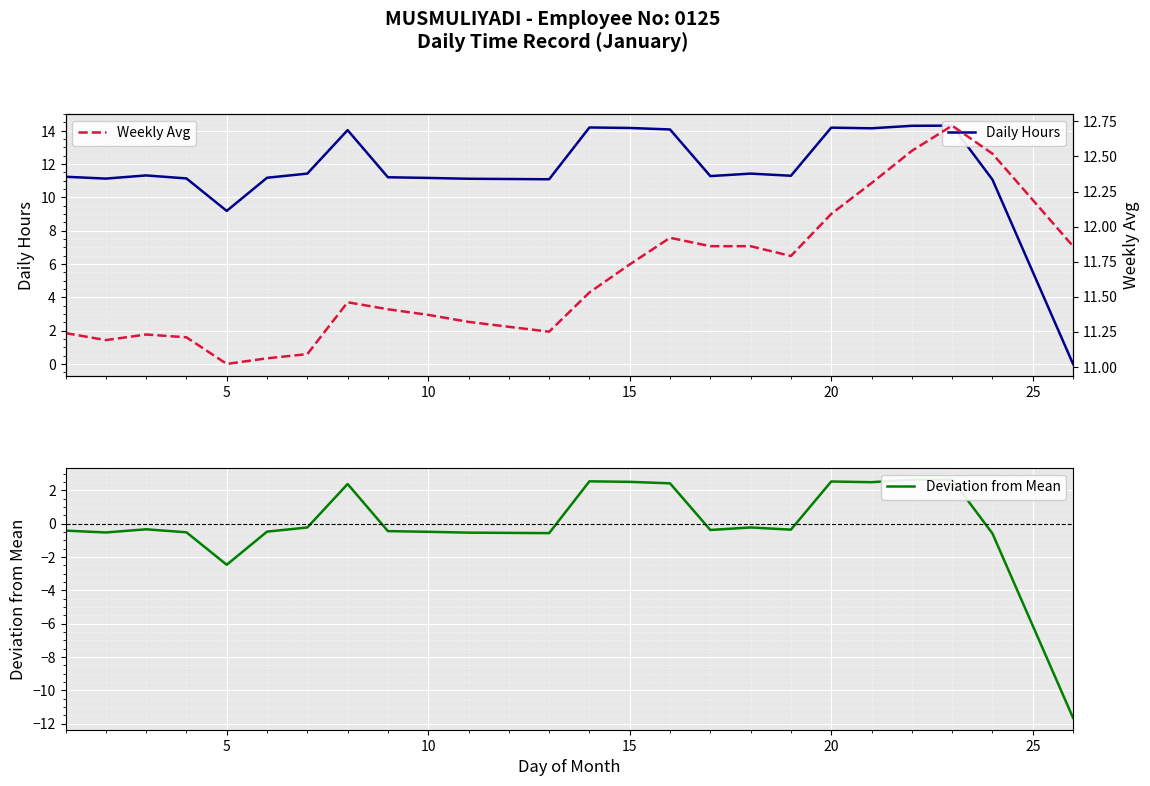

How many values in the Daily Hours series are below 11?

2